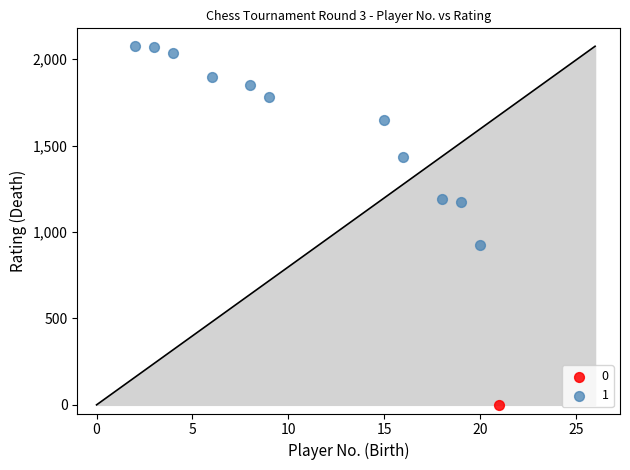

Which series contains the highest Y value?

1